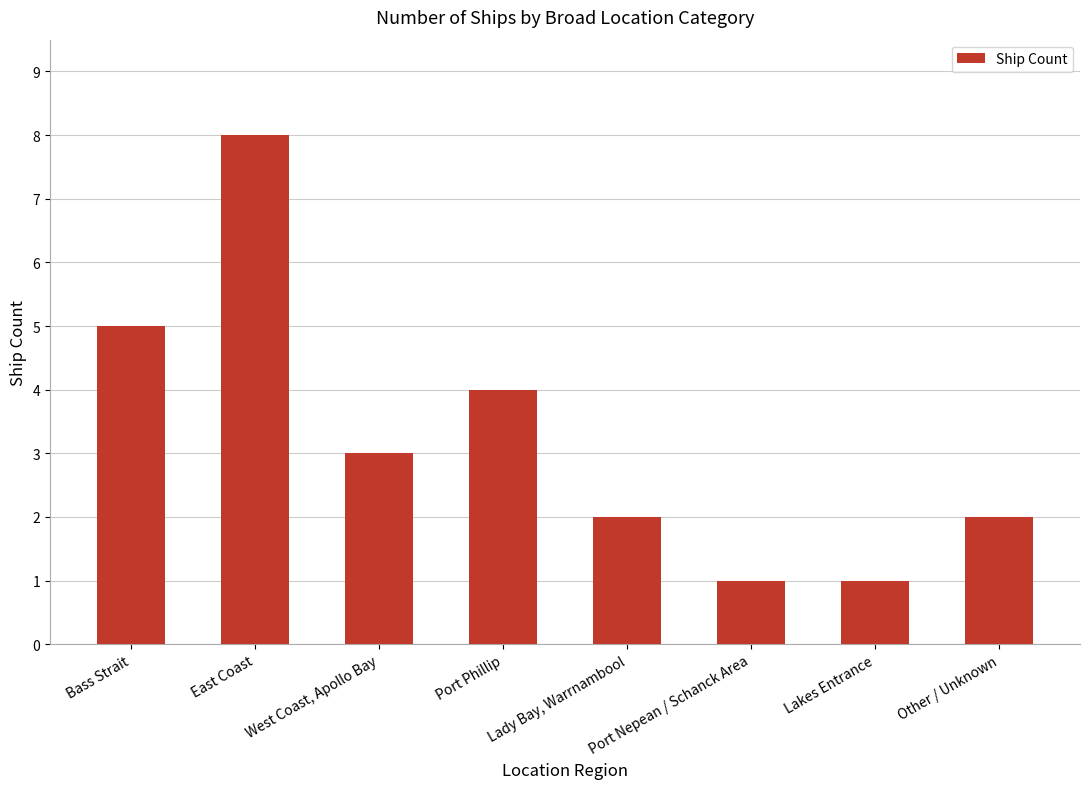

What is the difference between the maximum and minimum values?

7